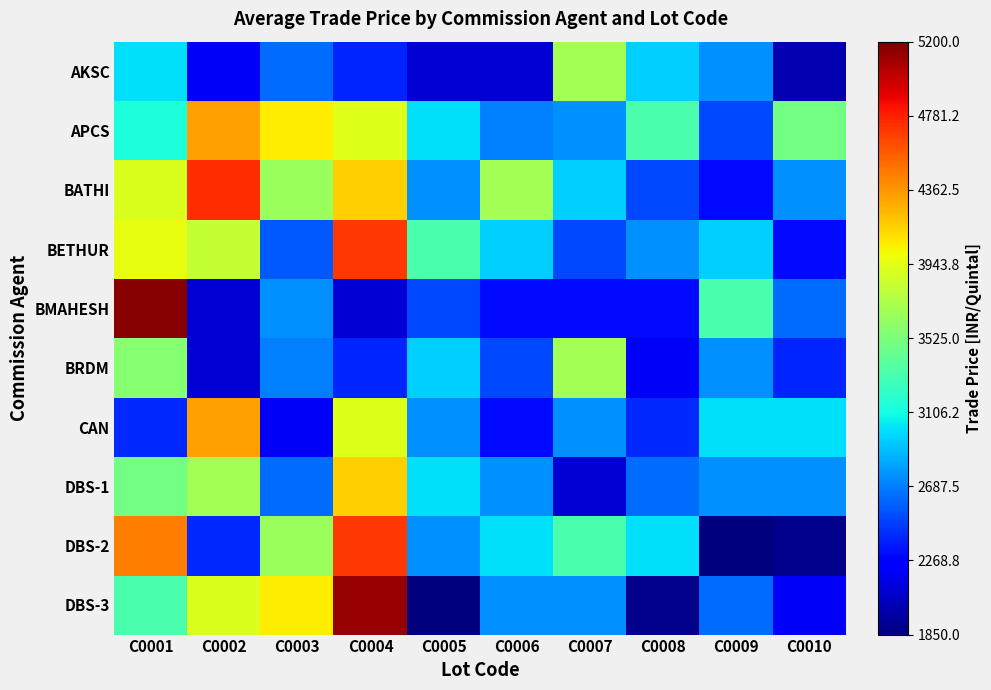

What is the total value across all series at C0005?

26978.0